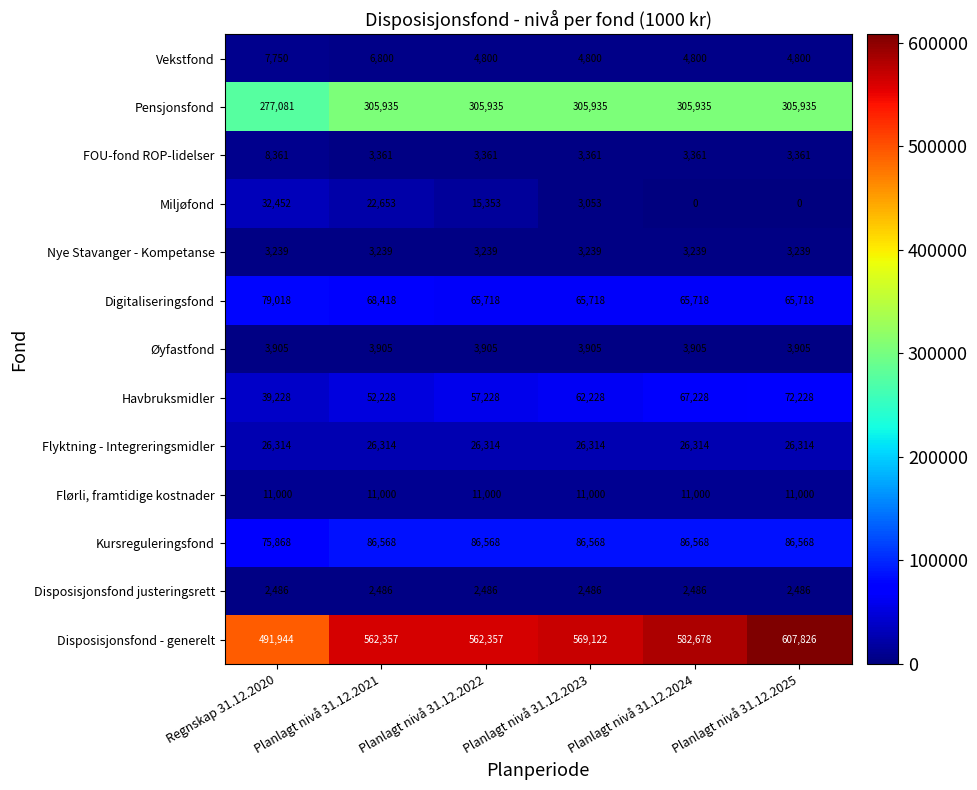

True or false: Miljøfond has a value of 32452 at Regnskap 31.12.2020.

True